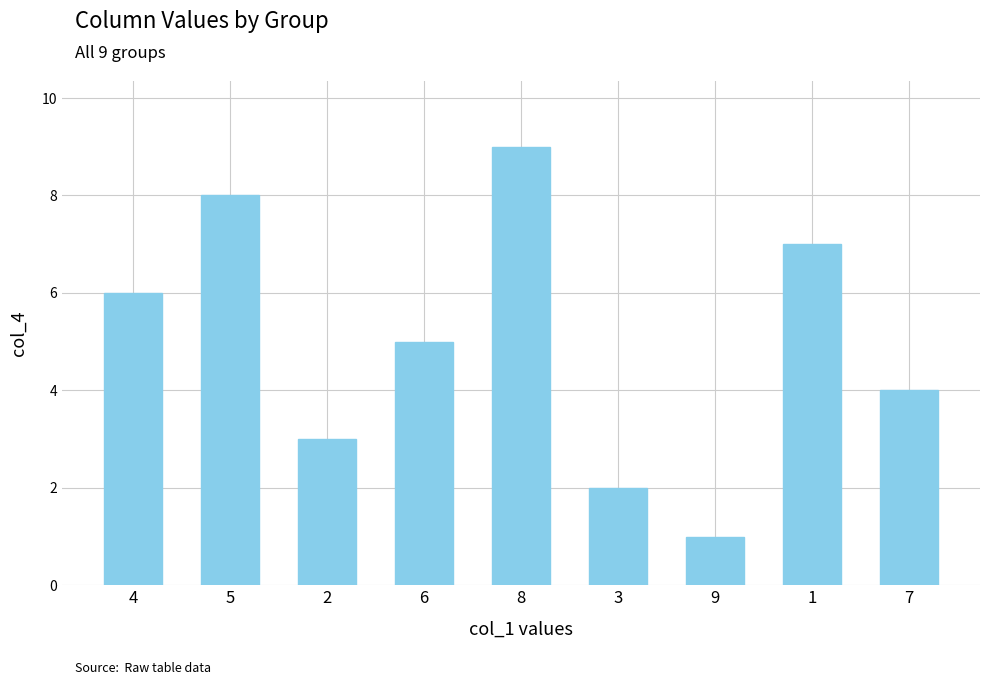

What is the greatest value displayed?

9